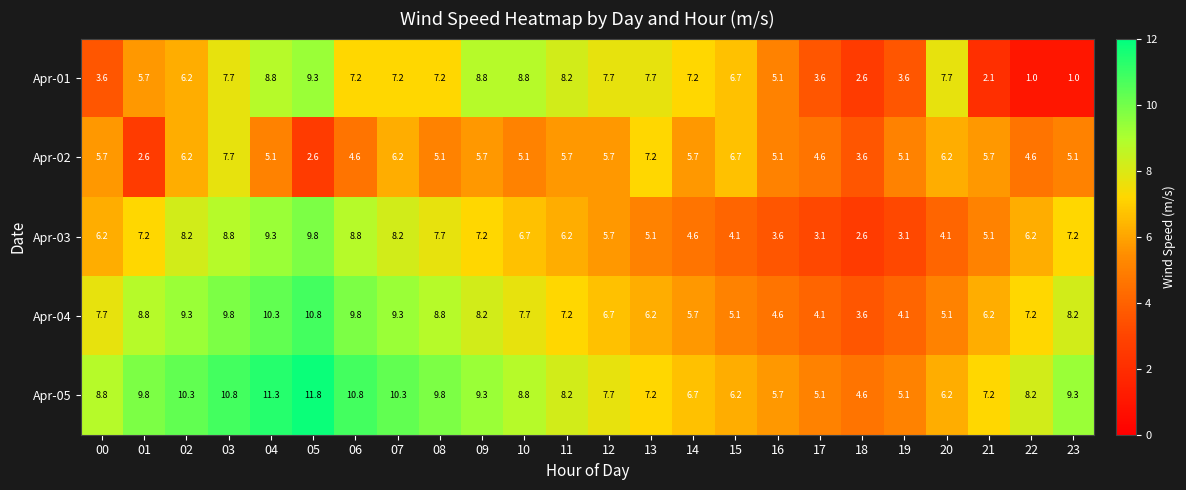

How many categories are shown in the chart?

24